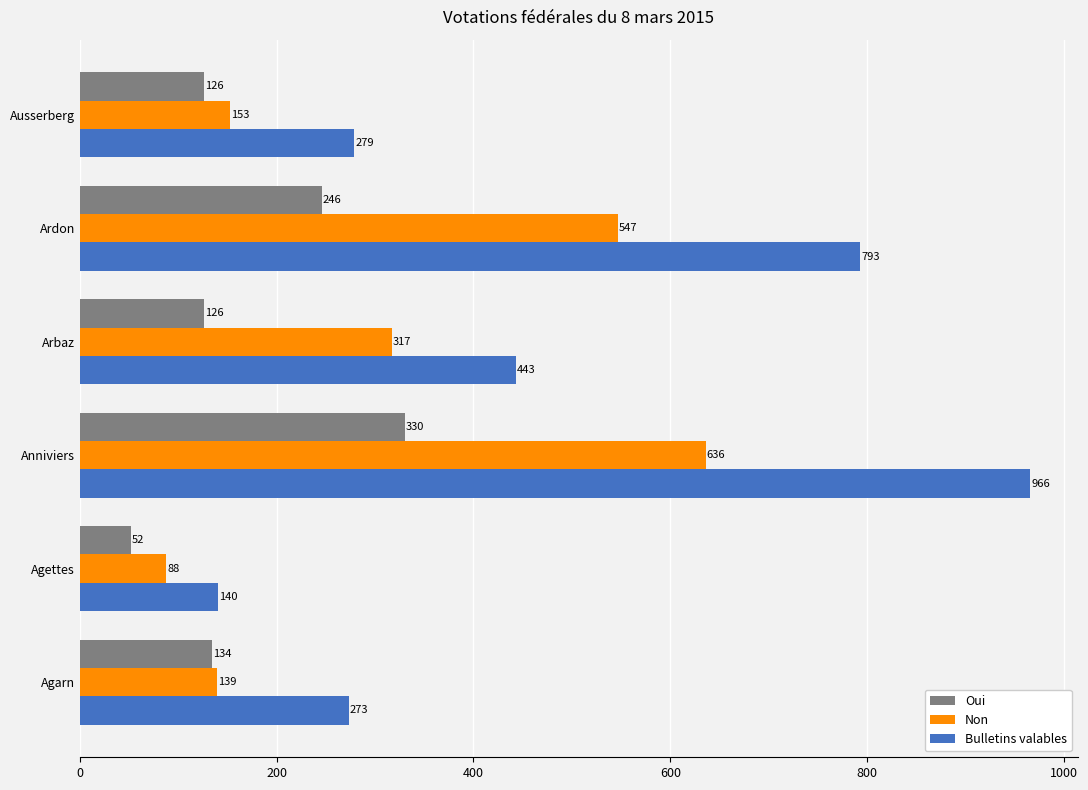

True or false: Non has a value of 331 at Anniviers.

False